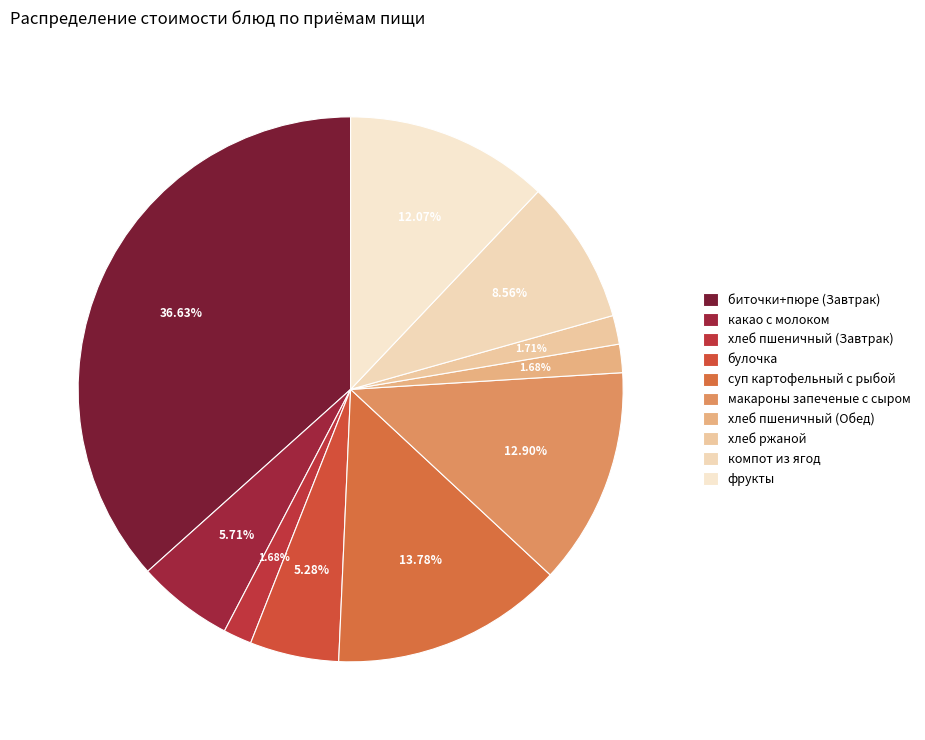

Count the number of slices in the pie.

10